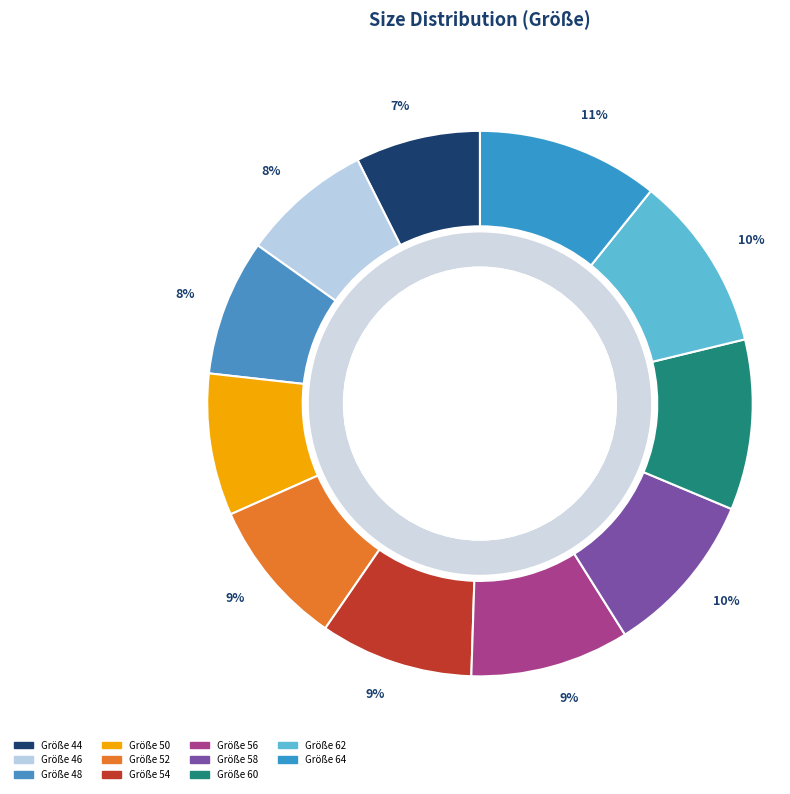

Rank the categories by value from highest to lowest.

64, 62, 60, 58, 56, 54, 52, 50, 48, 46, 44